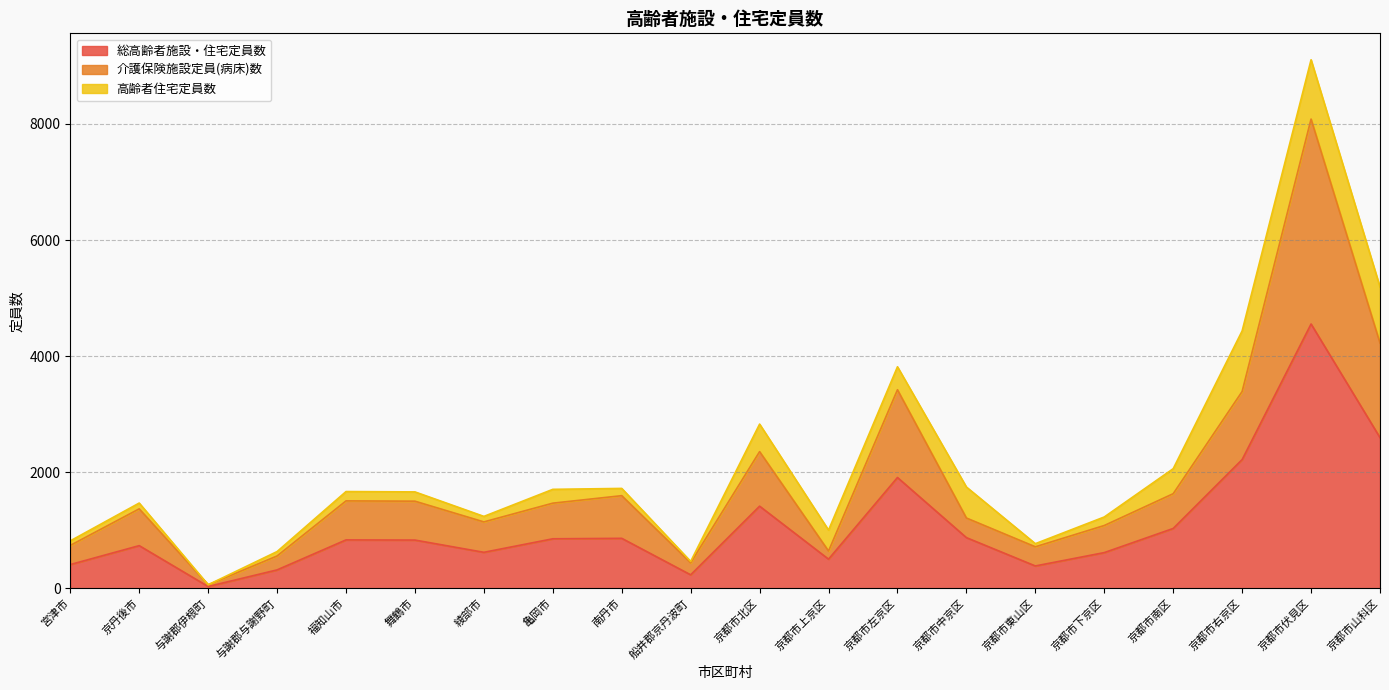

Does the chart display data point markers on the line(s)?

No